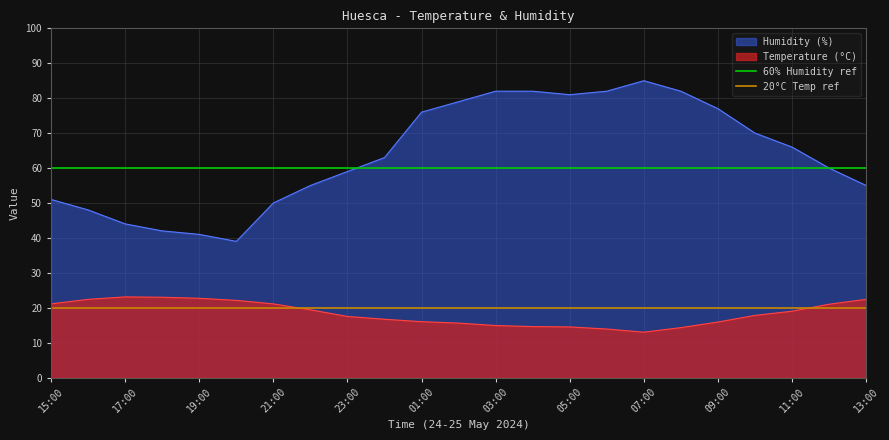

At which label is 60% Humidity ref closest to 60?

15:00